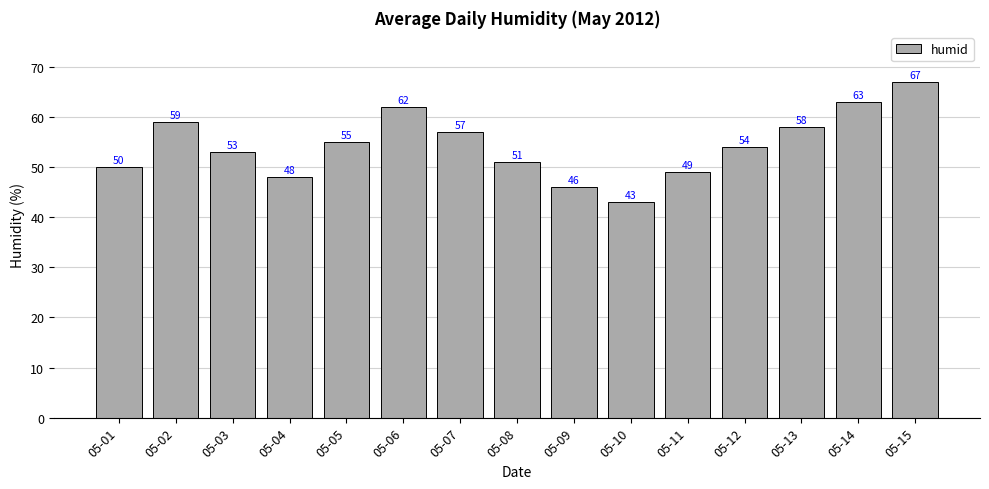

What is the smallest value displayed?

43